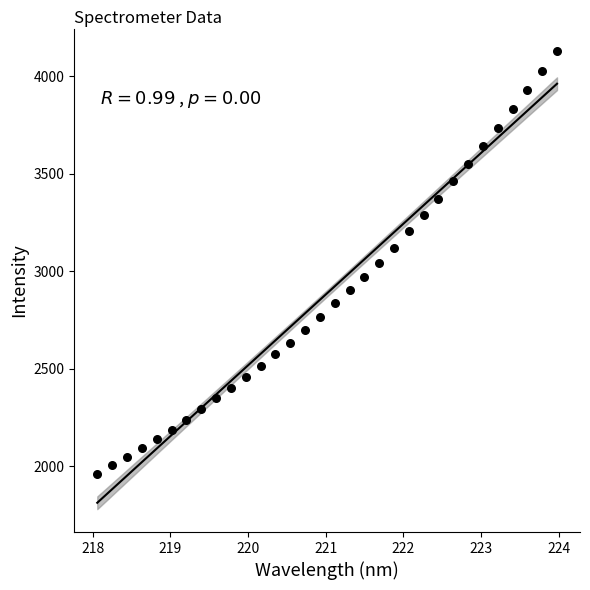

What is the range of X values (max minus min)?

5.9